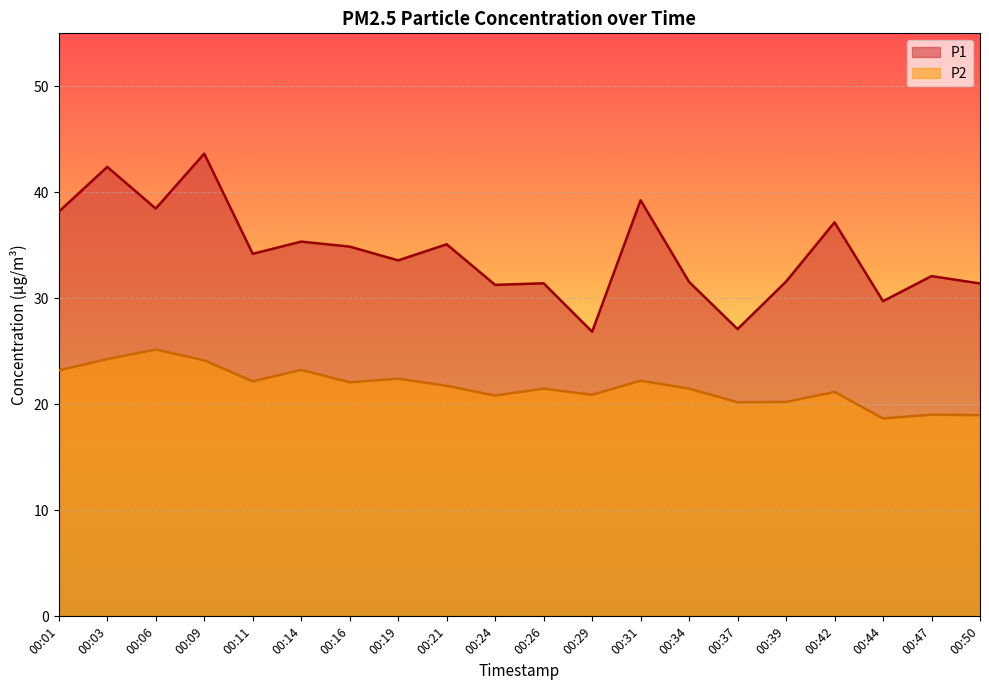

Reading right to left, list all the values displayed in this chart.

P1: 00:50=31.4	00:47=32.1	00:44=29.7	00:42=37.2	00:39=31.6	00:37=27.1	00:34=31.6	00:31=39.2	00:29=26.9	00:26=31.4	00:24=31.3	00:21=35.1	00:19=33.6	00:16=34.9	00:14=35.4	00:11=34.2	00:09=43.6	00:06=38.5	00:03=42.4	00:01=38.2
P2: 00:50=19.0	00:47=19.0	00:44=18.7	00:42=21.2	00:39=20.2	00:37=20.2	00:34=21.5	00:31=22.2	00:29=20.9	00:26=21.5	00:24=20.8	00:21=21.8	00:19=22.4	00:16=22.1	00:14=23.2	00:11=22.2	00:09=24.1	00:06=25.2	00:03=24.3	00:01=23.2